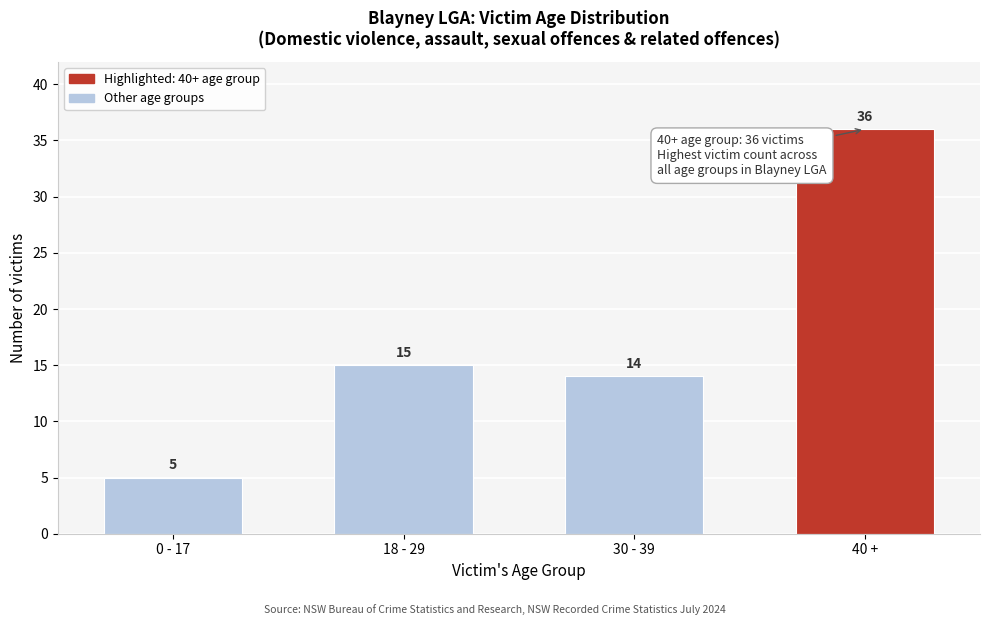

Reading left to right, extract all data points from this chart.

0 - 17=5	18 - 29=15	30 - 39=14	40 +=36